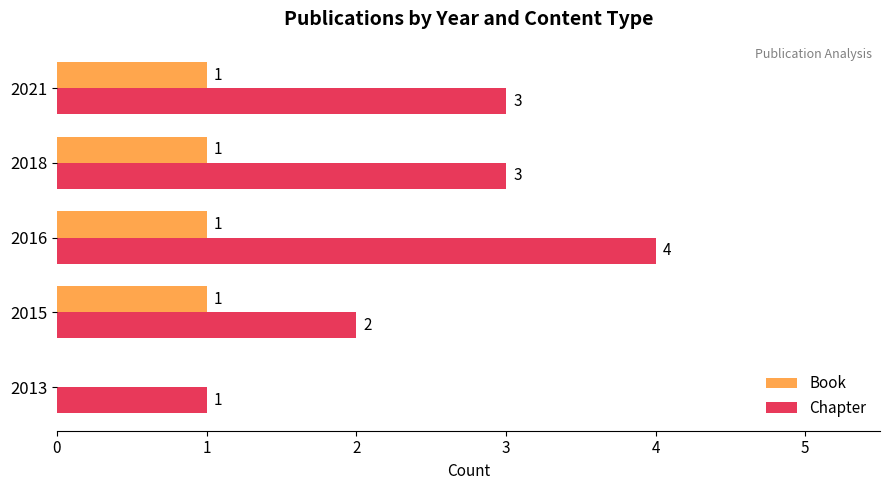

Between 2016 and 2021, which series saw the biggest shift?

Chapter